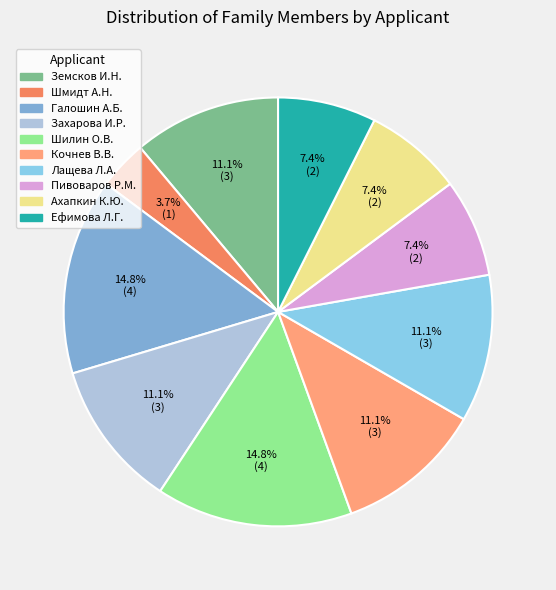

To the nearest percent, what portion does Шилин О.В. represent?

15%